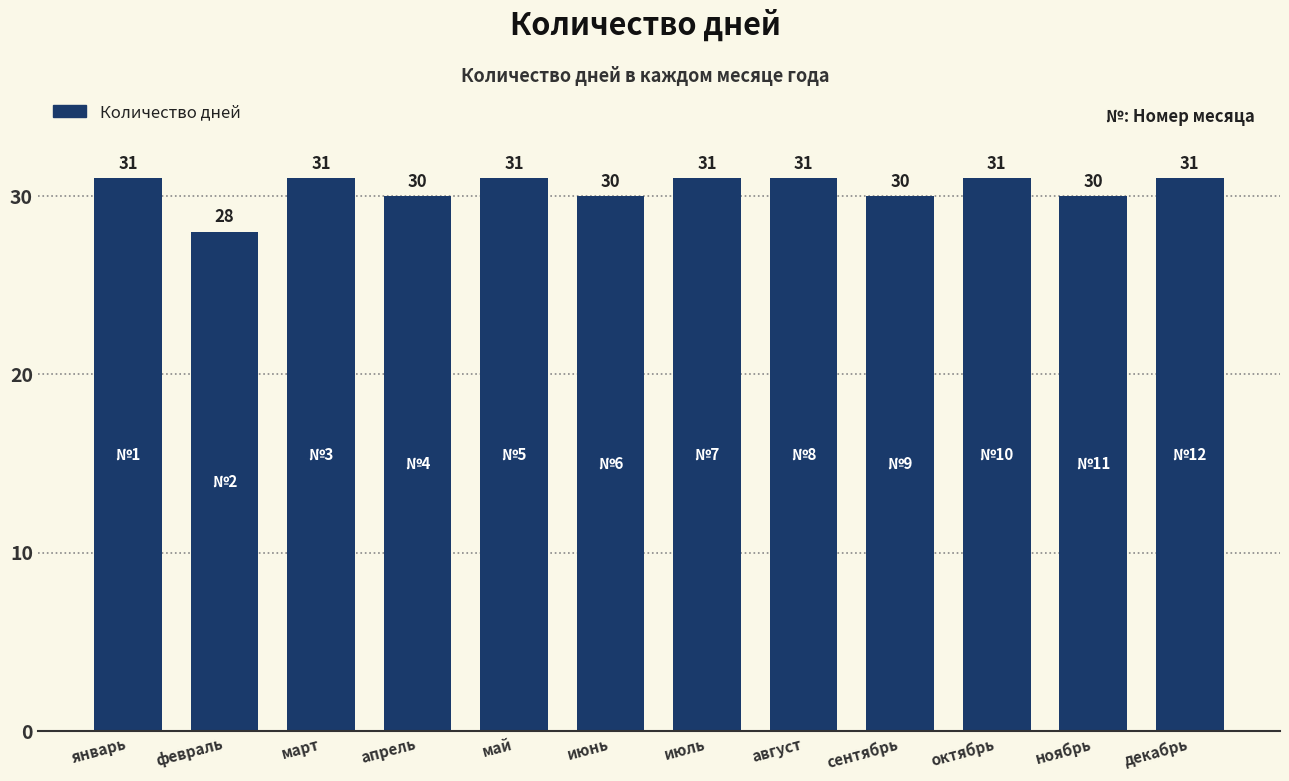

Which has a higher value, сентябрь or январь?

январь